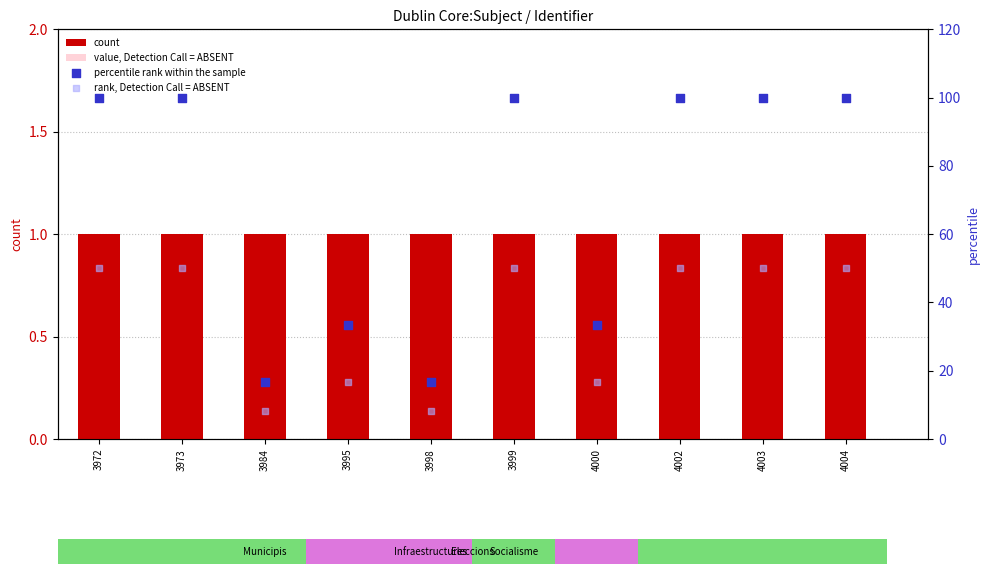

Which series contains the lowest Y value?

value, Detection Call = ABSENT